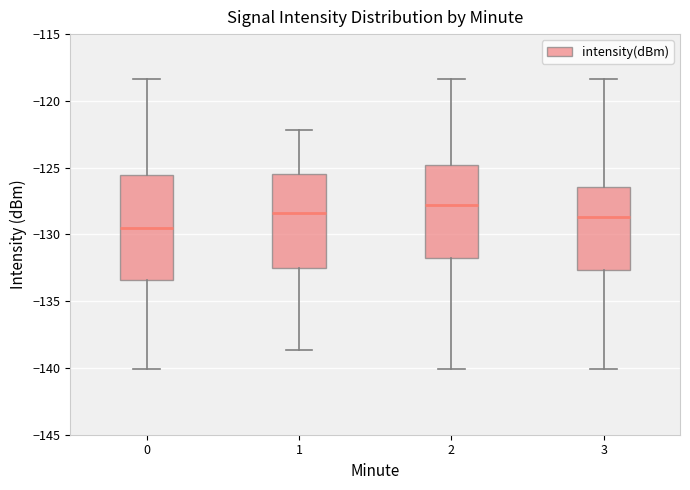

Where is the lower edge of the box at x = 1 on the y-axis? The values are not printed on the chart, so give them approximately, as read against the axis.

-132.5